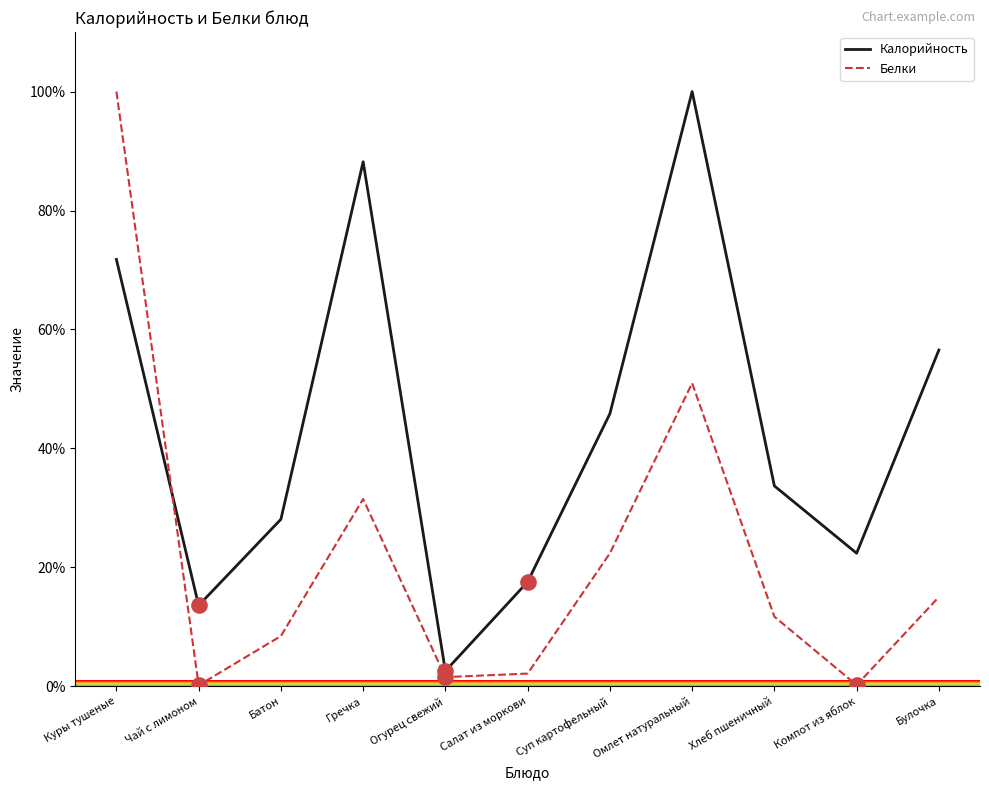

Between Батон and Булочка, which series saw the biggest shift?

Калорийность